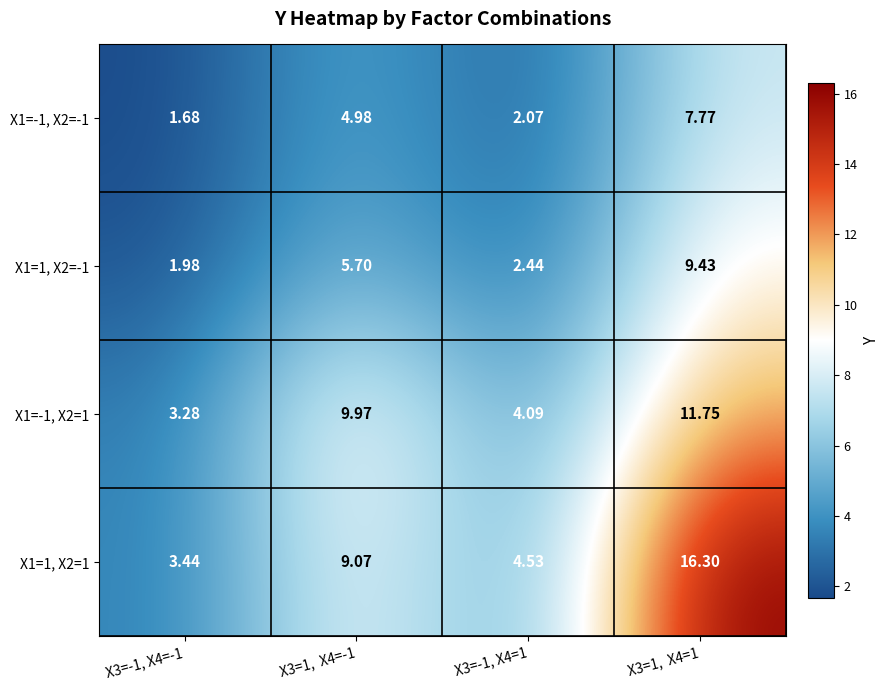

Is the value of X1=-1, X2=-1 at X3=1,  X4=1 greater than the value of X1=-1, X2=1 at X3=1,  X4=1?

No